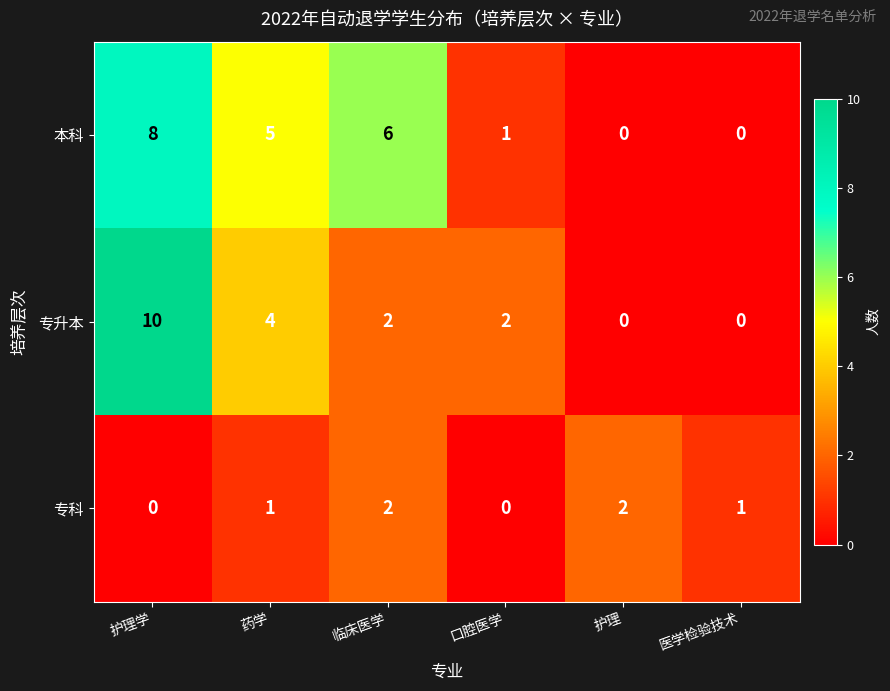

What is the total value across all series at 护理?

2